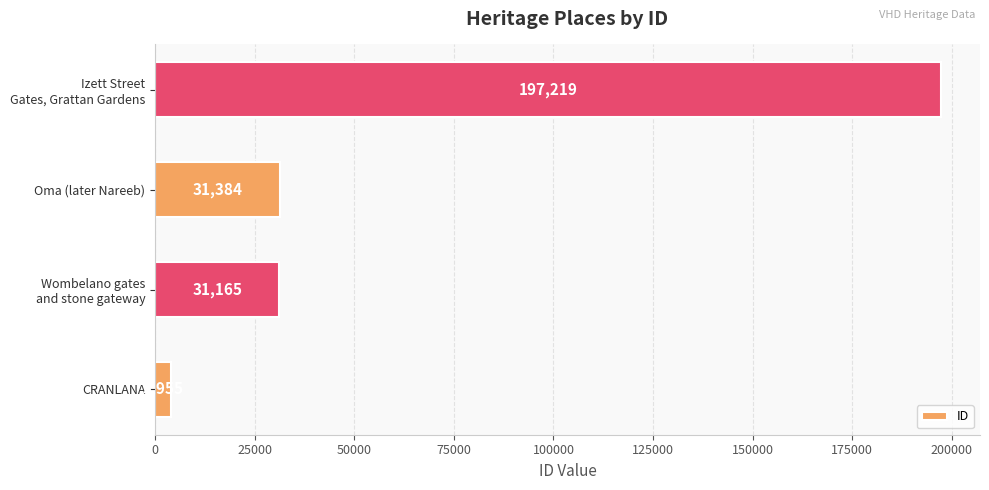

Rank the categories by value from lowest to highest.

CRANLANA, Wombelano gates
and stone gateway, Oma (later Nareeb), Izett Street
Gates, Grattan Gardens